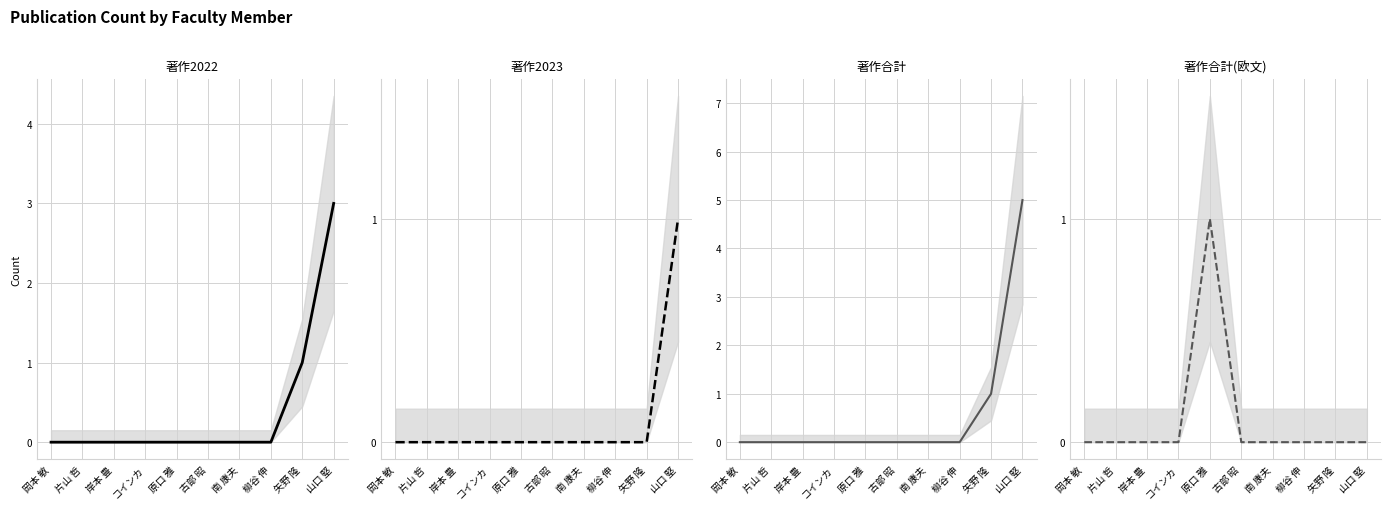

True or false: 著作合計(欧文) and 著作合計 cross at least once.

False